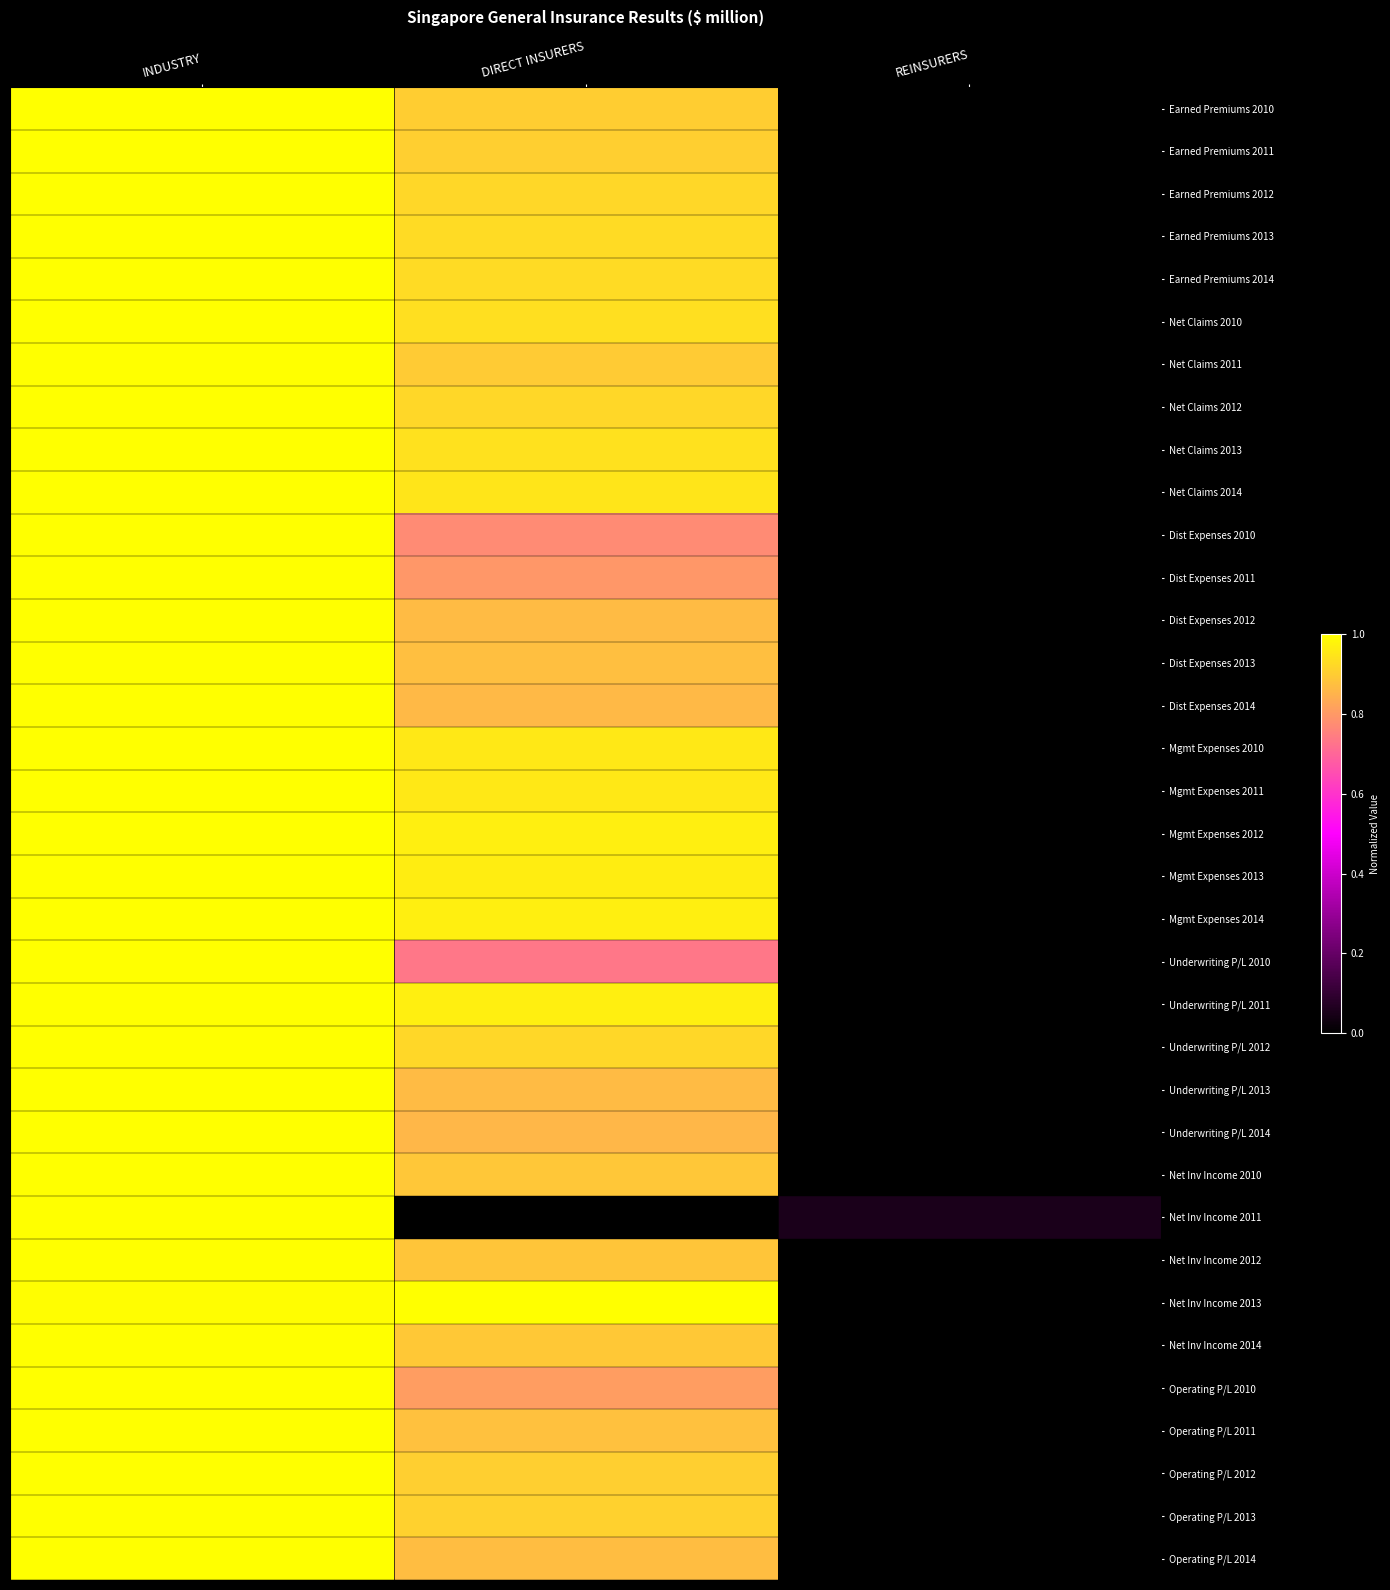

What is the total value across all series at REINSURERS?

0.1